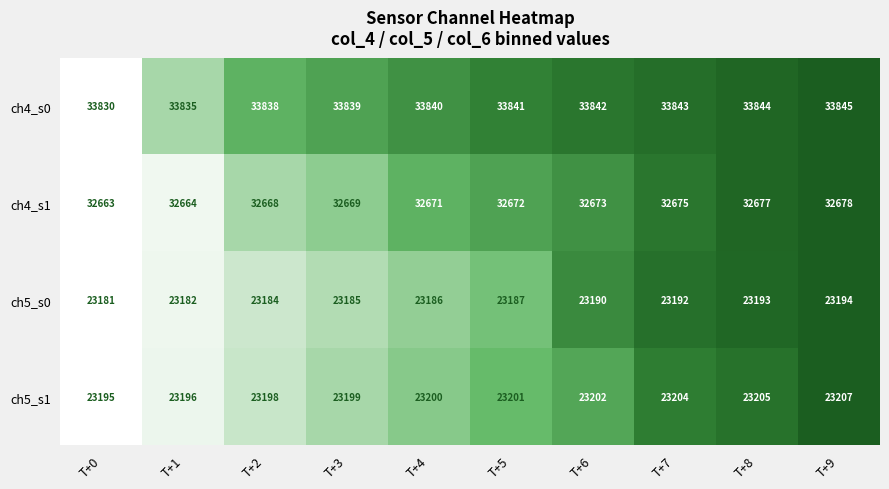

What is the spread (max minus min) of values at T+8?

10651